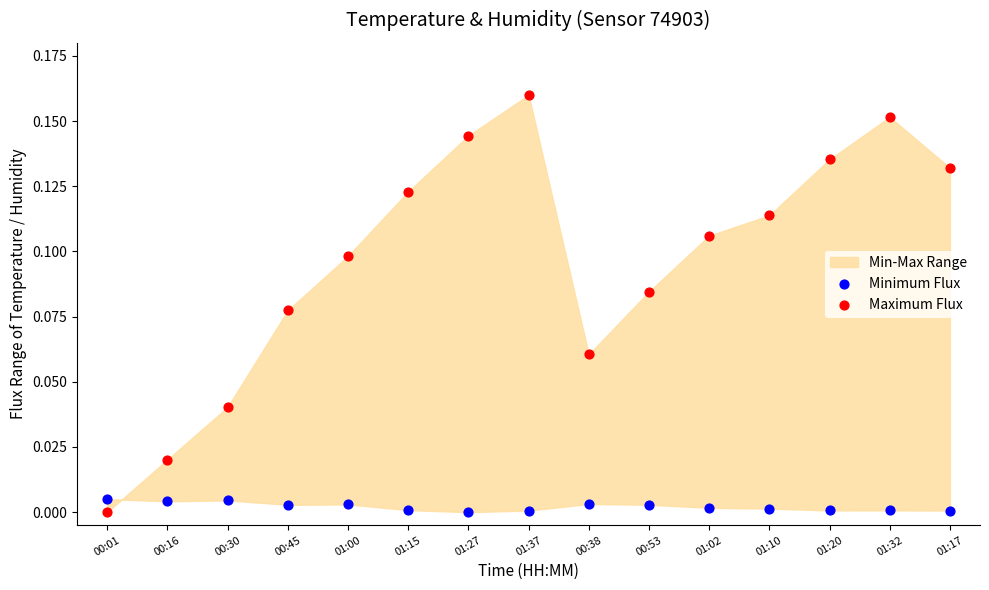

Which series reaches the maximum Y coordinate?

Maximum Flux